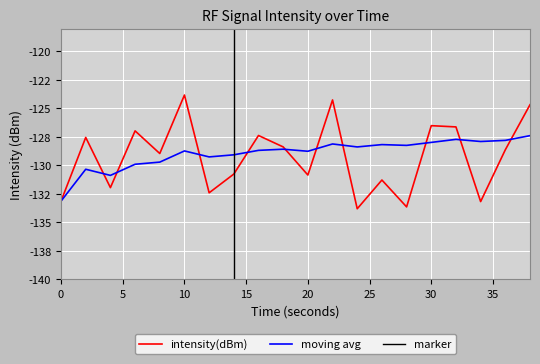

Is this an area chart (filled region under the line)?

No